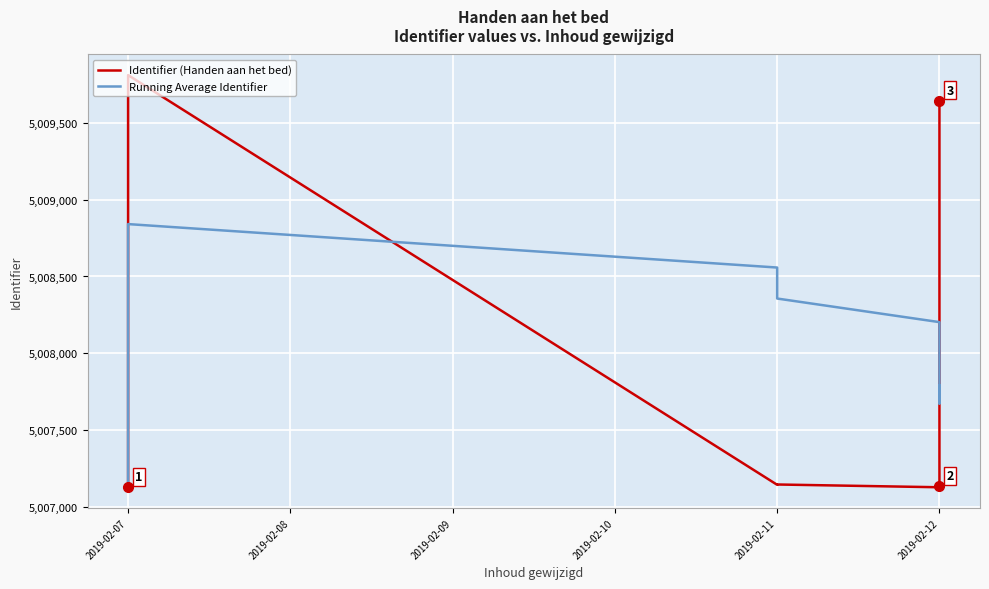

What is the smallest value displayed?

5007129.0